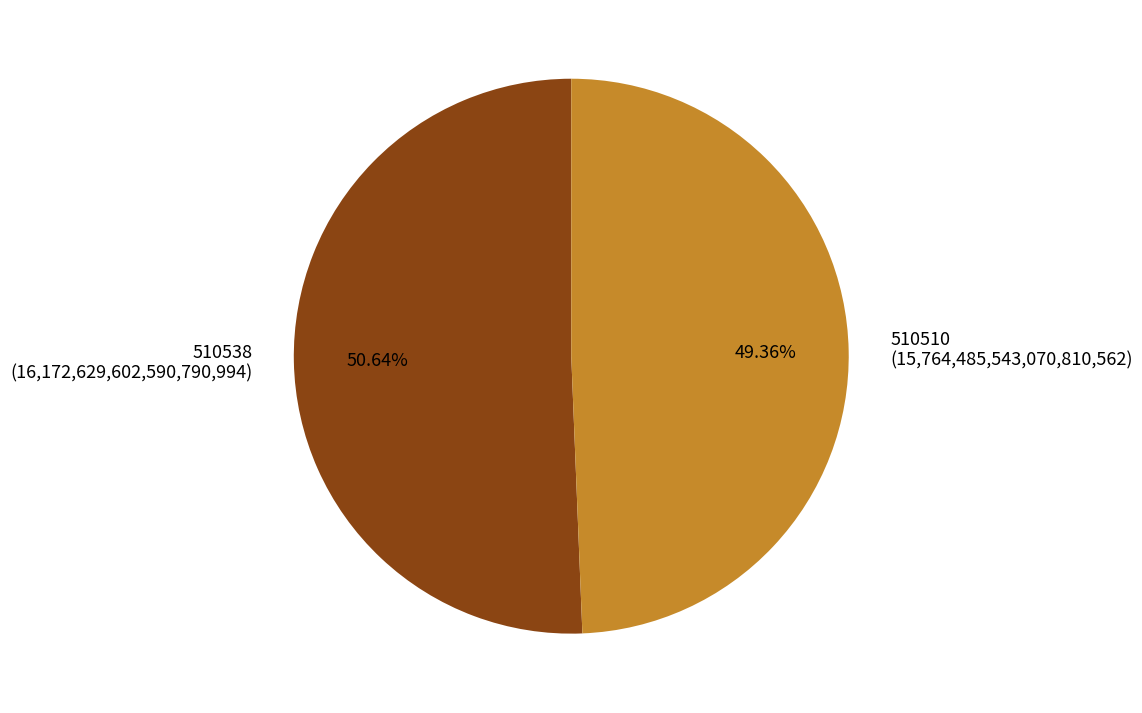

What percentage is NOT represented by 510538?

49.4%